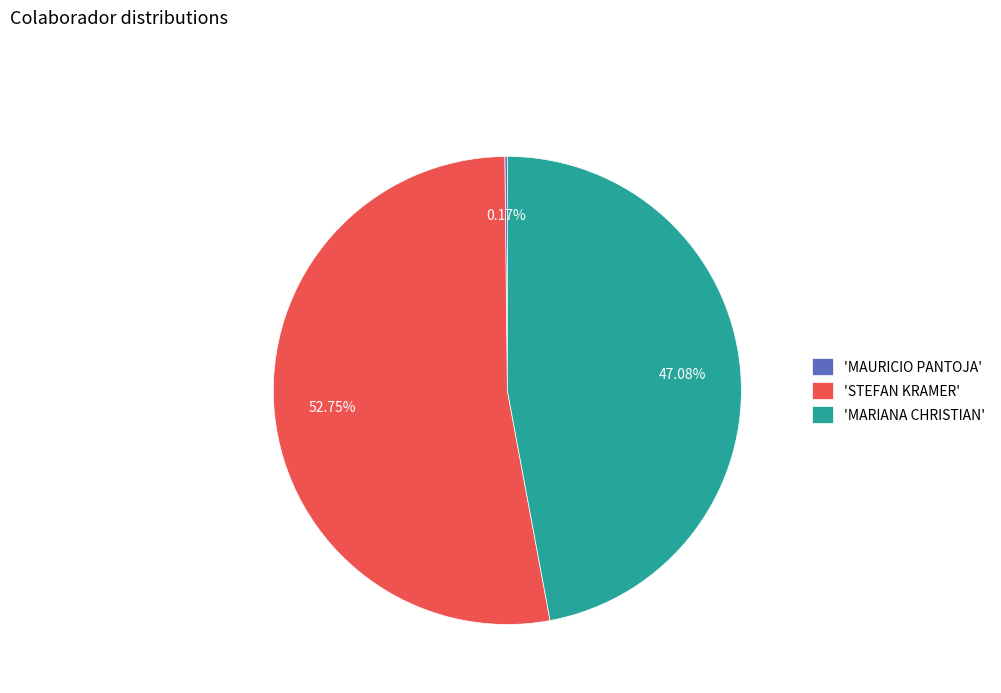

Is the sum of 'STEFAN KRAMER' and 'MARIANA CHRISTIAN' greater than half?

Yes